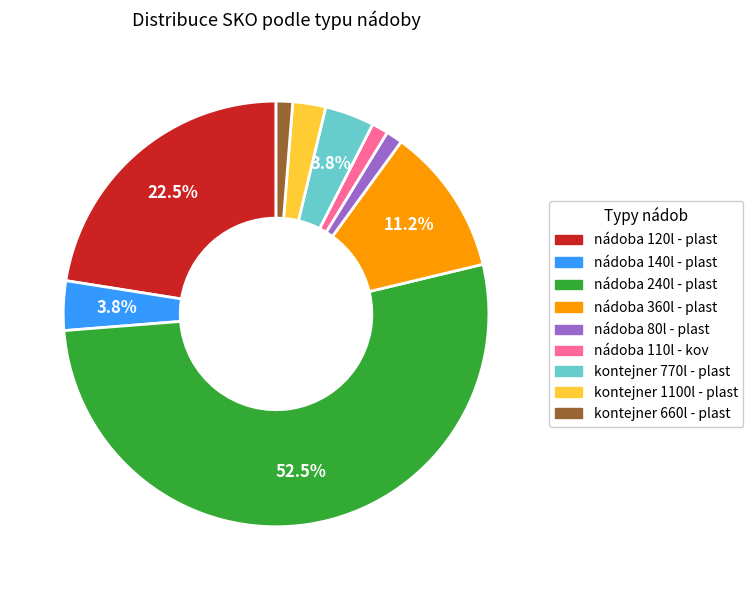

To the nearest percent, what is the combined percentage of kontejner 770l - plast and nádoba 120l - plast?

26%